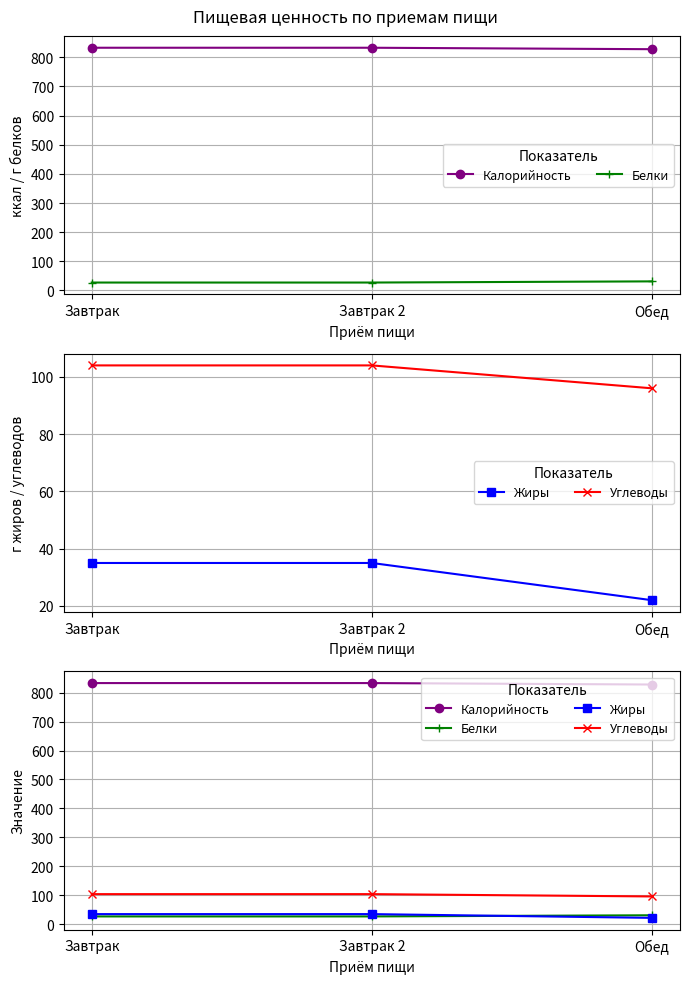

What is the maximum value for Углеводы?

104